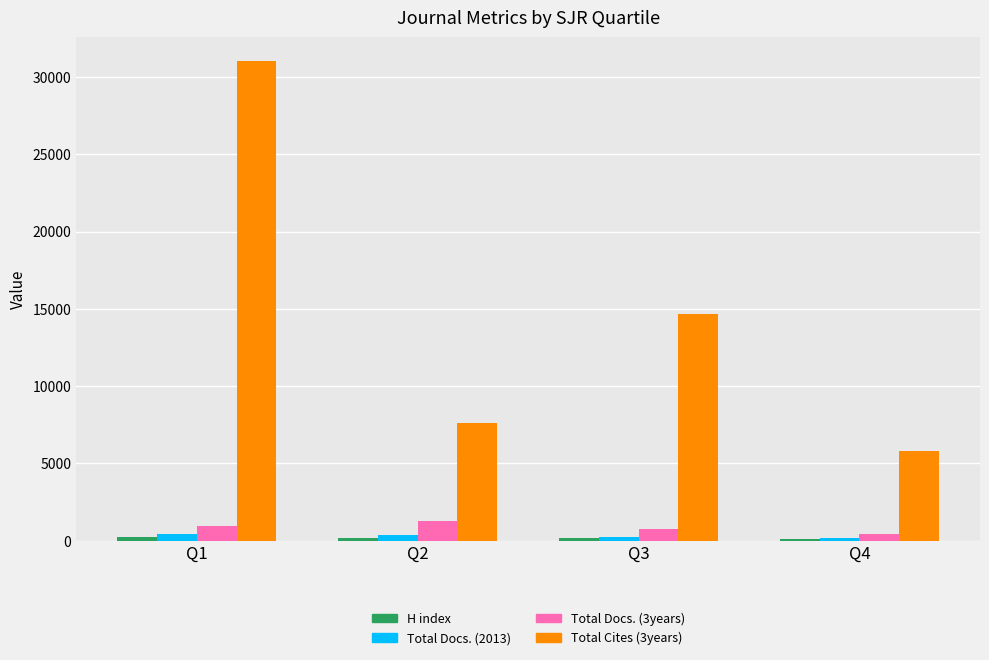

How many categories are shown in the chart?

4